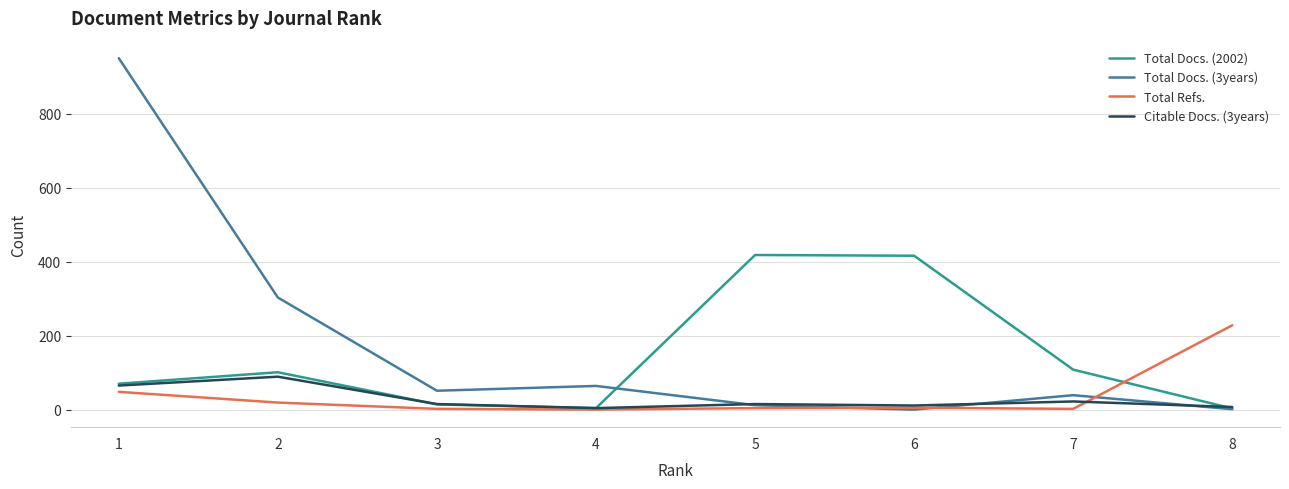

Is it true that Total Refs. equals 2 at 7?

True